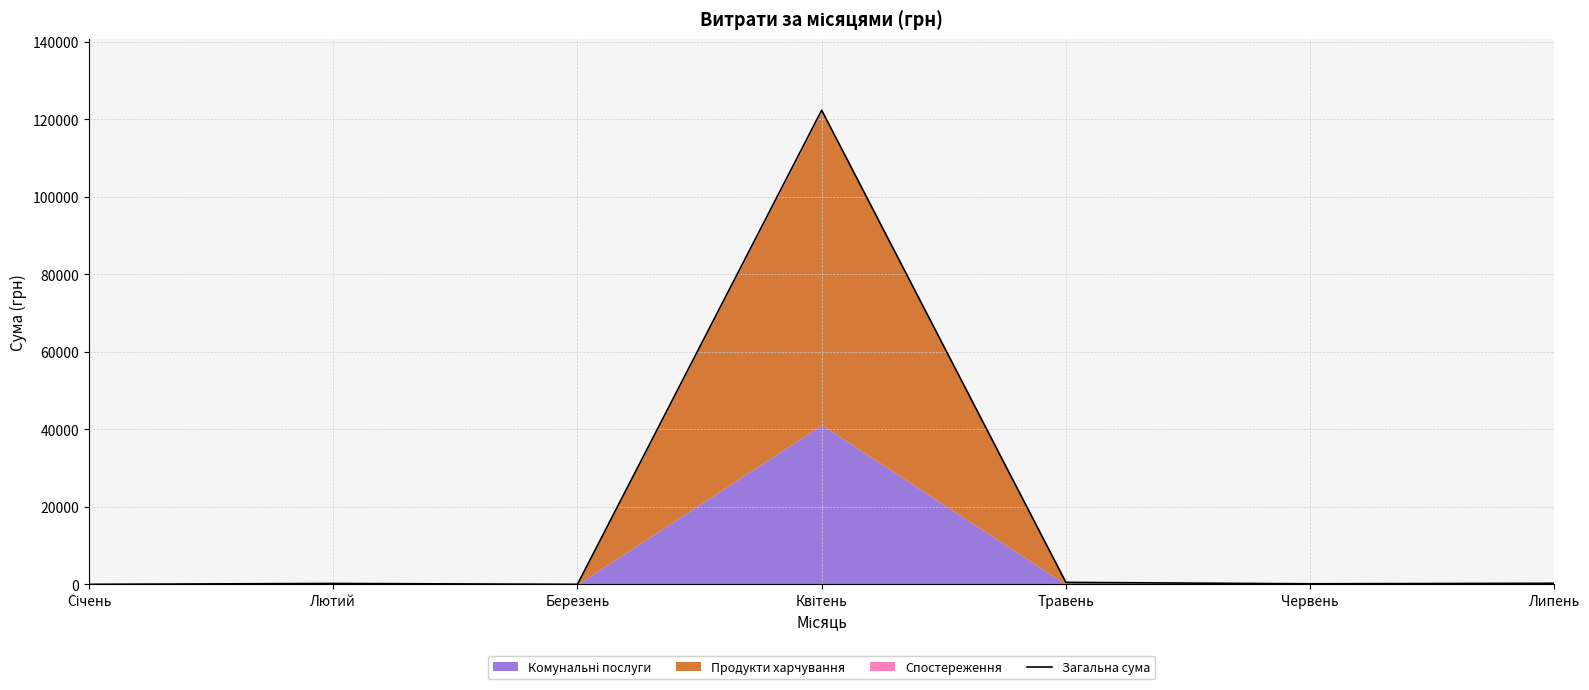

What is the difference between the values at Січень and Квітень?

122385.4